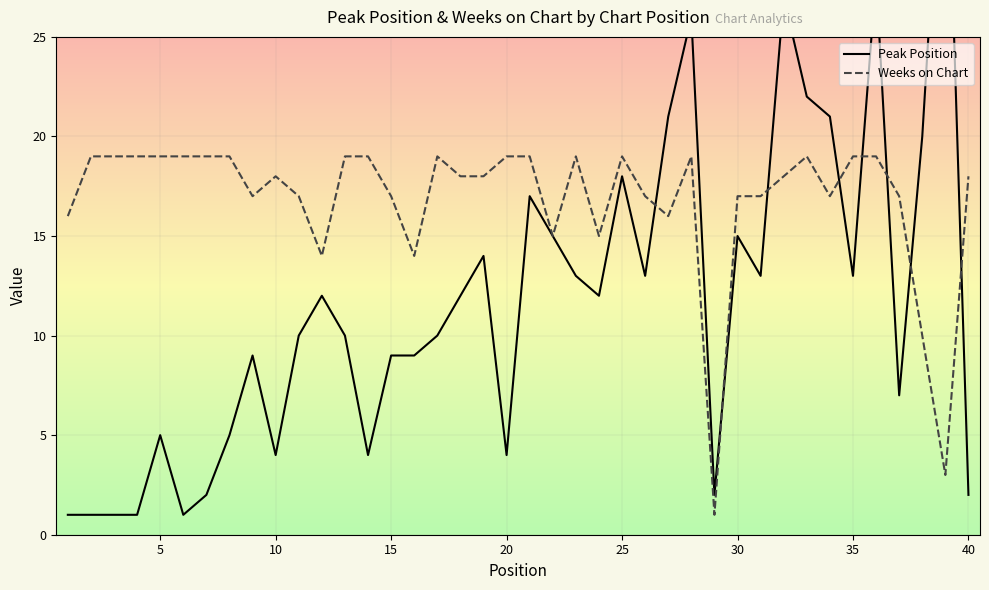

The Weeks on Chart series shows 25 at 30. True or false?

False